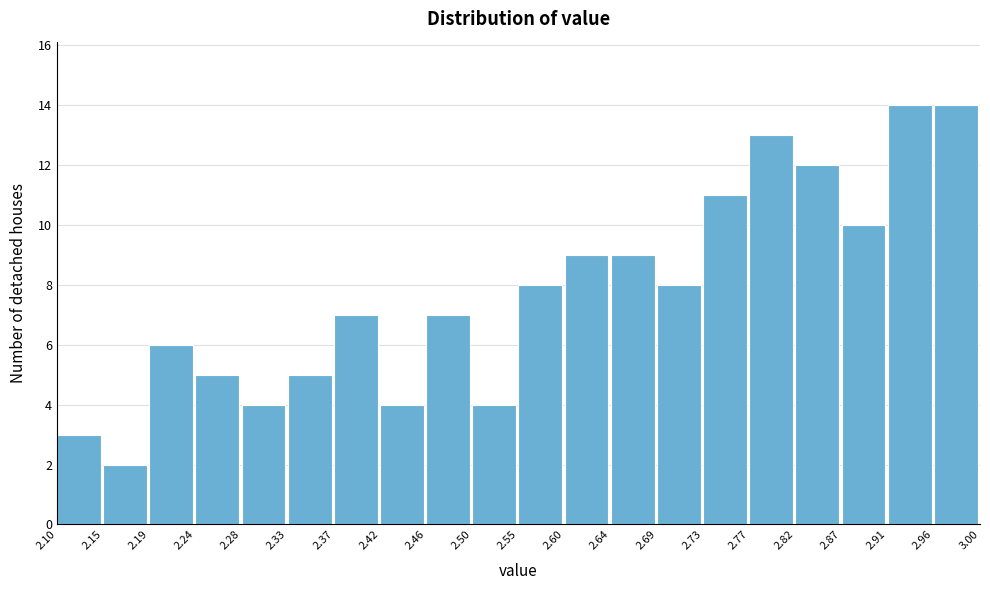

Reading left to right, transcribe this chart: for each bar, give the range it covers on the x-axis and its height. The values are not printed on the chart, so give them approximately, as read against the axis.

2.10 to 2.15: 3
2.15 to 2.19: 2
2.19 to 2.24: 6
2.24 to 2.28: 5
2.28 to 2.33: 4
2.33 to 2.37: 5
2.37 to 2.42: 7
2.42 to 2.46: 4
2.46 to 2.50: 7
2.50 to 2.55: 4
2.55 to 2.60: 8
2.60 to 2.64: 9
2.64 to 2.69: 9
2.69 to 2.73: 8
2.73 to 2.77: 11
2.77 to 2.82: 13
2.82 to 2.87: 12
2.87 to 2.91: 10
2.91 to 2.96: 14
2.96 to 3.00: 14